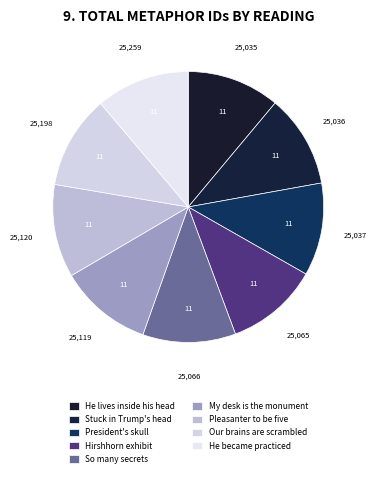

Count the number of slices in the pie.

9